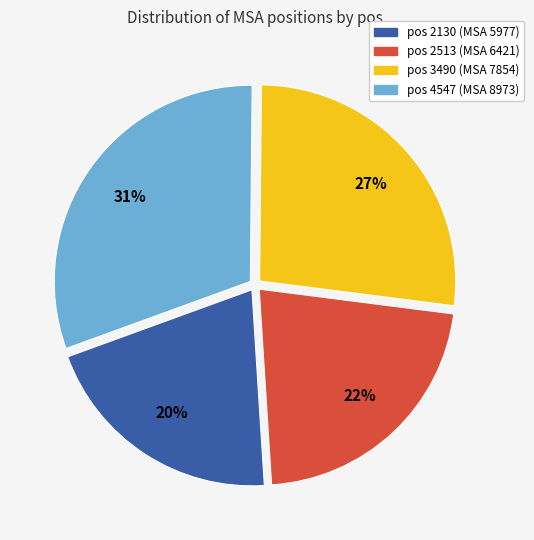

How many segments does this pie chart have?

4